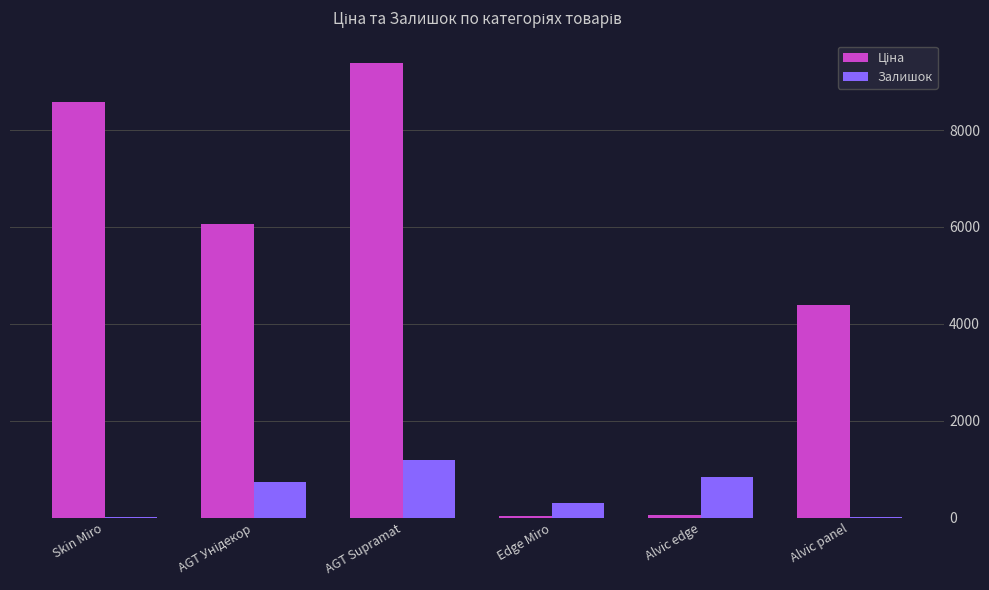

How many groups of bars are there?

6